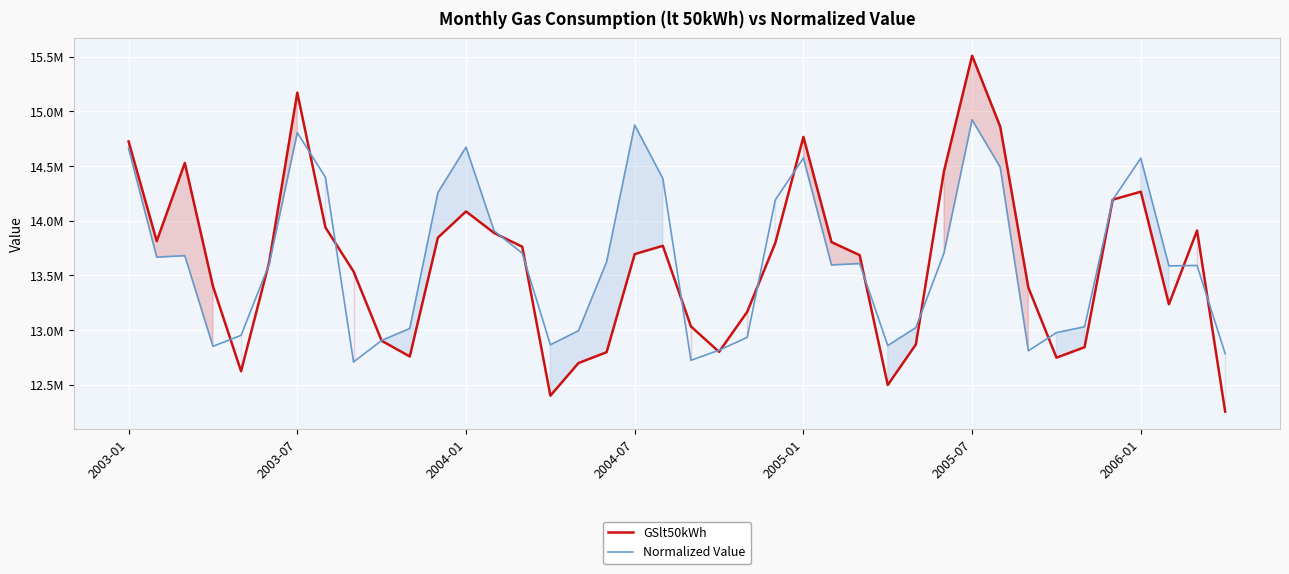

At which category is the sum across all series the highest?

2005-07